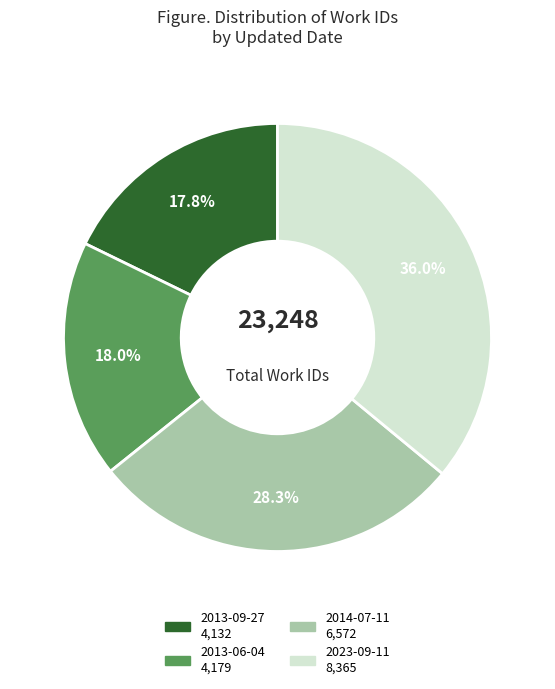

To the nearest percent, what portion does 2013-06-04 represent?

18%